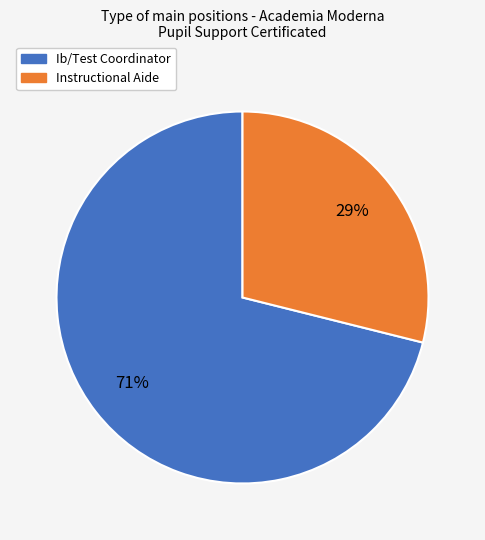

Combined, do Instructional Aide and Ib/Test Coordinator account for over 50%?

Yes